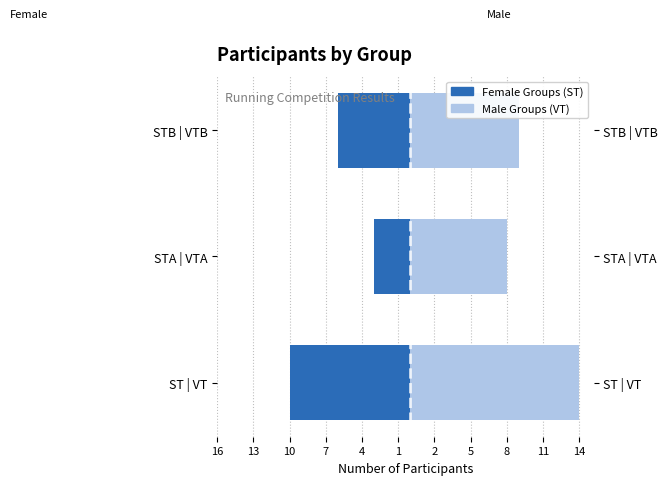

How many data points in Male Groups (VT) are less than 9?

1